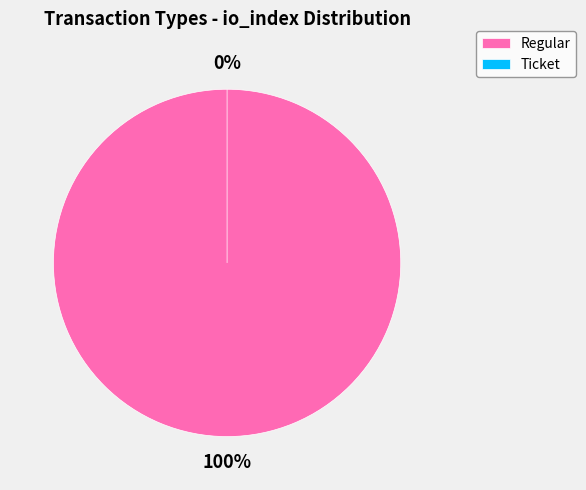

Combined, do Ticket and Regular account for over 50%?

Yes